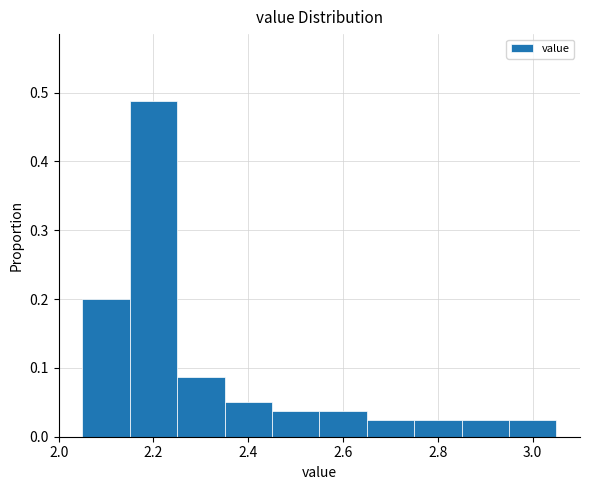

Reading left to right, transcribe this chart: for each bar, give the range it covers on the x-axis and its height. Neither the bar edges nor the heights are printed on the chart, so give them approximately, as read against the axes.

2.05 to 2.15: 0.20
2.15 to 2.25: 0.49
2.25 to 2.35: 0.09
2.35 to 2.45: 0.05
2.45 to 2.55: 0.04
2.55 to 2.65: 0.04
2.65 to 2.75: 0.03
2.75 to 2.85: 0.03
2.85 to 2.95: 0.03
2.95 to 3.05: 0.03